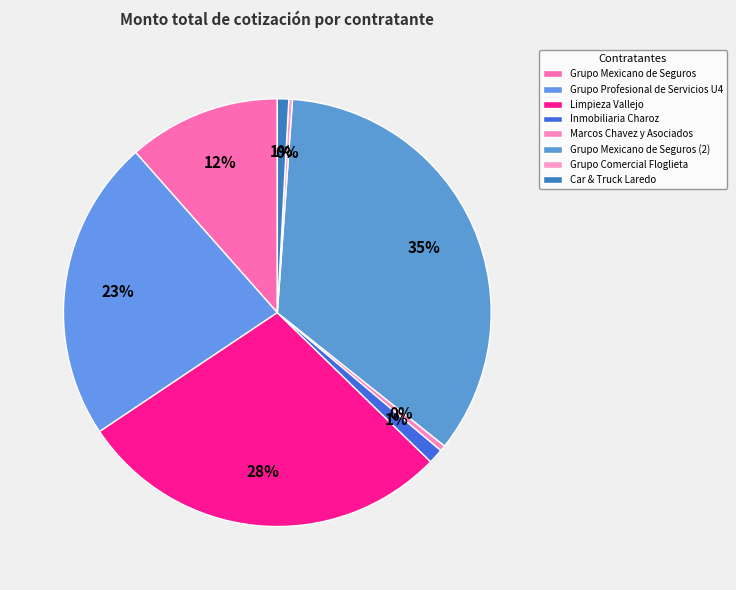

Combined, what portion of the pie is Grupo Mexicano de Seguros (2) and Grupo Comercial Floglieta?

34.9%